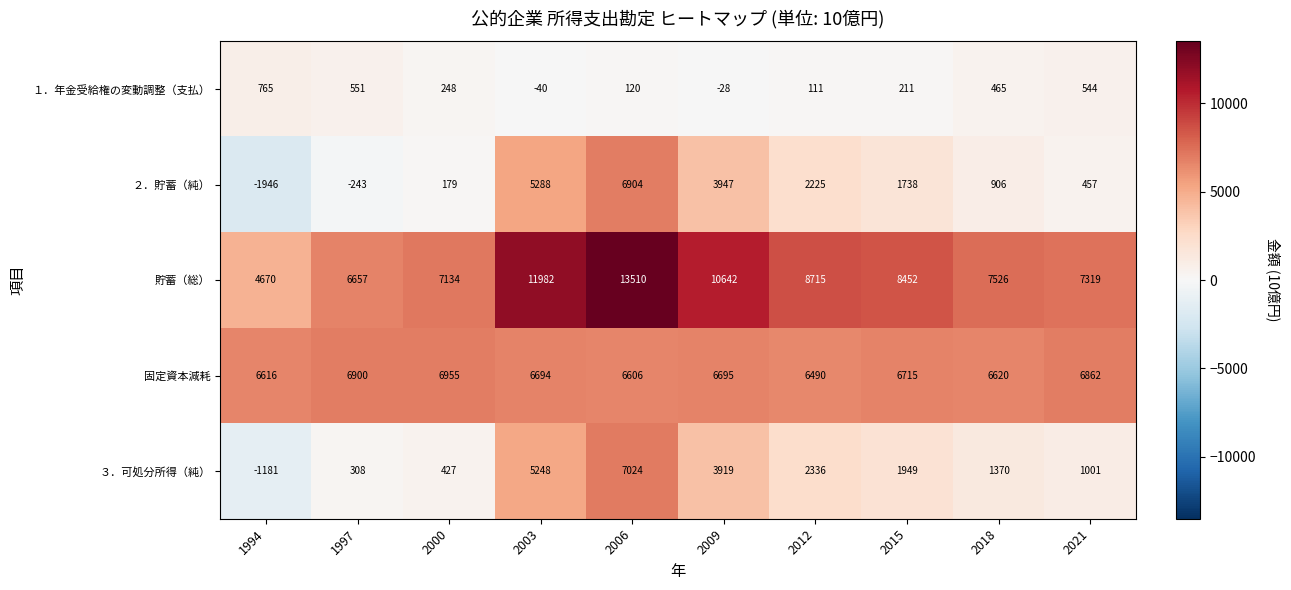

What is the total value across all series at 2003?

29172